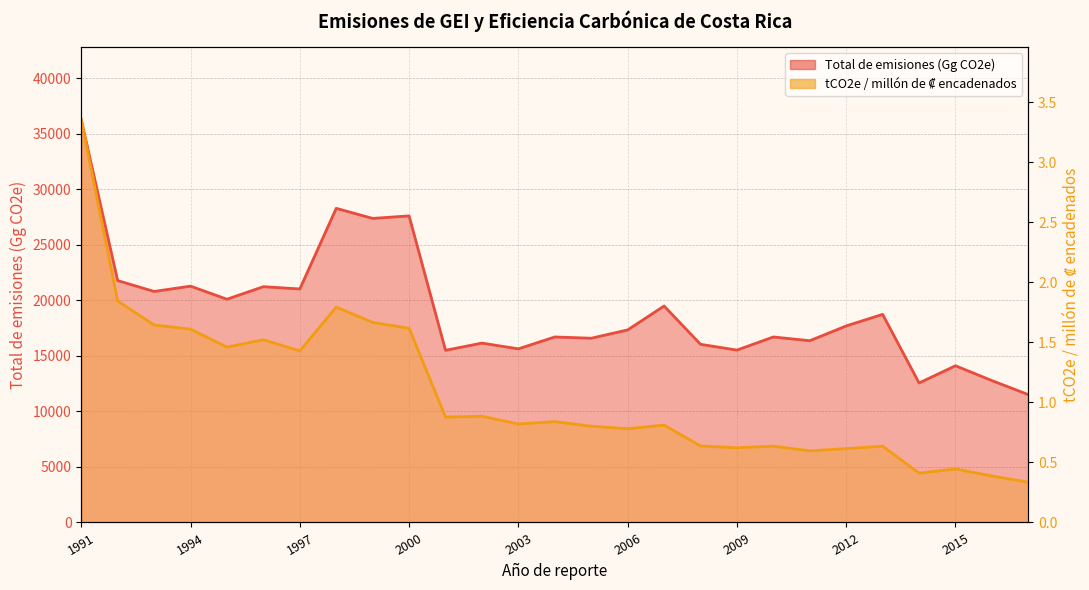

Reading right to left, transcribe all the data shown in this chart.

Total de emisiones (Gg CO2e): 11509.2	12773.3	14108.7	12559.2	18736.8	17696.1	16361.3	16701.3	15519.4	16041.0	19489.7	17334.4	16587.4	16702.0	15630.8	16149.2	15500.6	27601.0	27374.8	28280.1	21023.6	21228.3	20100.0	21276.3	20799.3	21775.0	36267.9
tCO2e / millon de col encadenados: 0.3	0.4	0.4	0.4	0.6	0.6	0.6	0.6	0.6	0.6	0.8	0.8	0.8	0.8	0.8	0.9	0.9	1.6	1.7	1.8	1.4	1.5	1.5	1.6	1.6	1.8	3.4